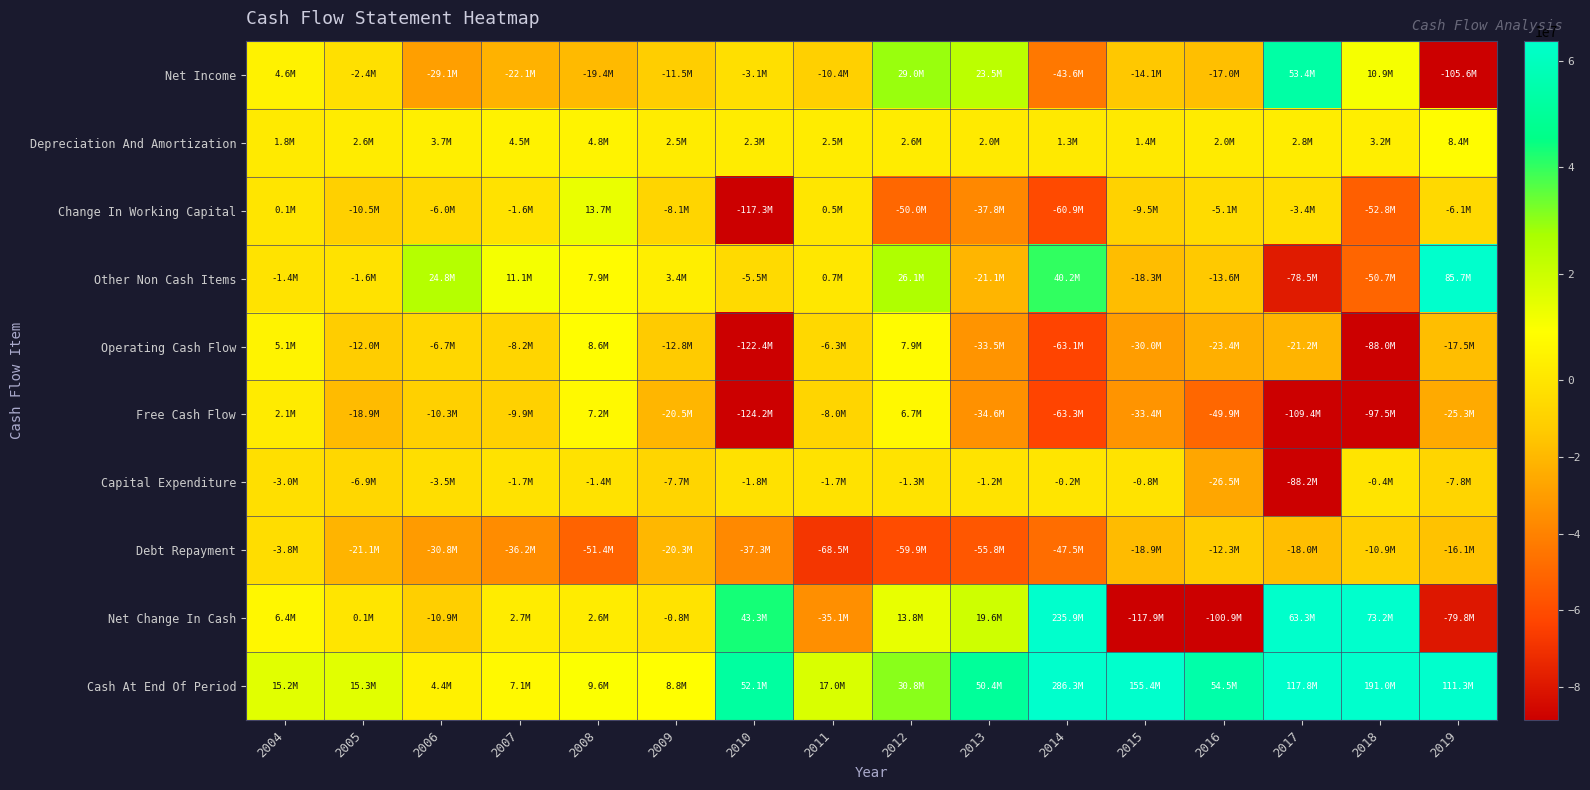

What is the total value across all series at 2006?

-64581250